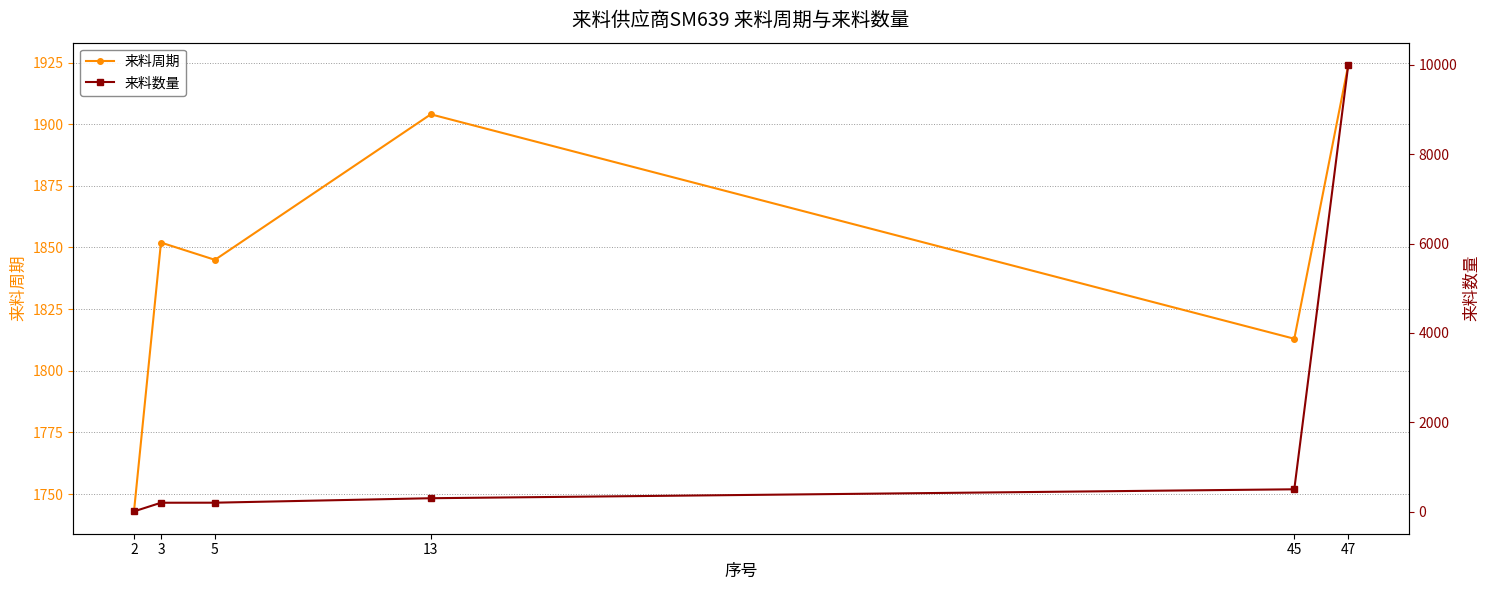

Which category has the highest value in the 来料数量 series?

47